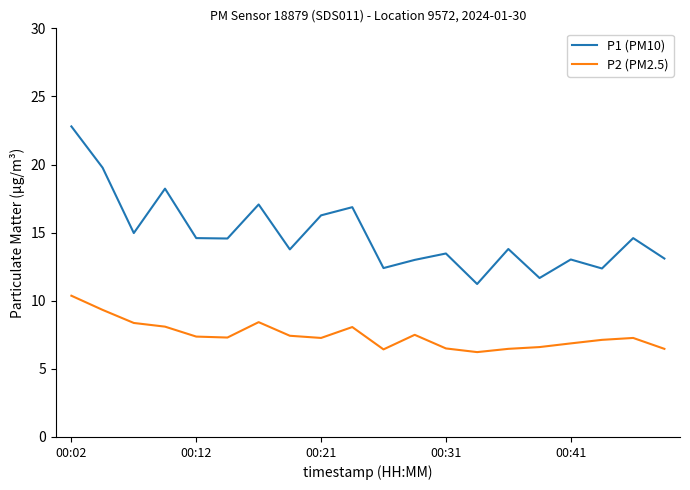

List the series in order of their peak value, lowest first.

P2 (PM2.5), P1 (PM10)